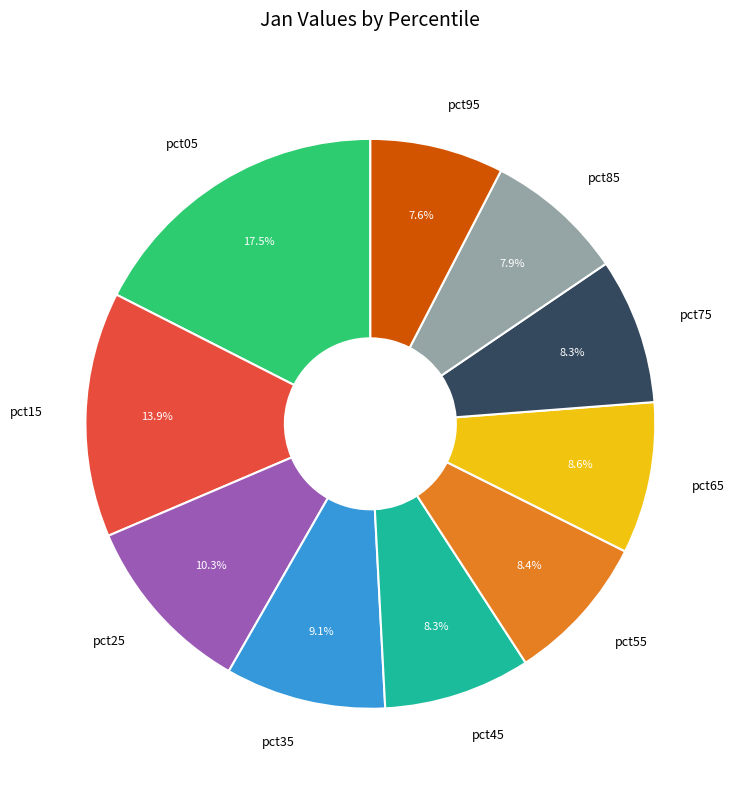

How many slices are in this pie chart?

10